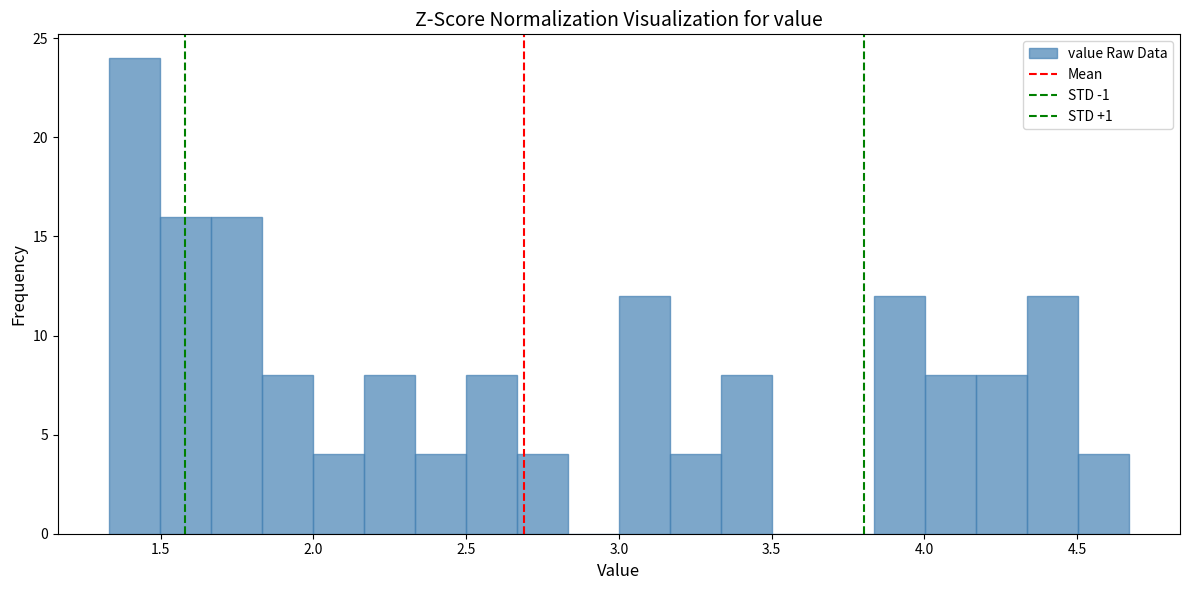

Around what value on the x-axis is the tallest bar? Give the approximate position of its centre, as read against the axis.

1.40